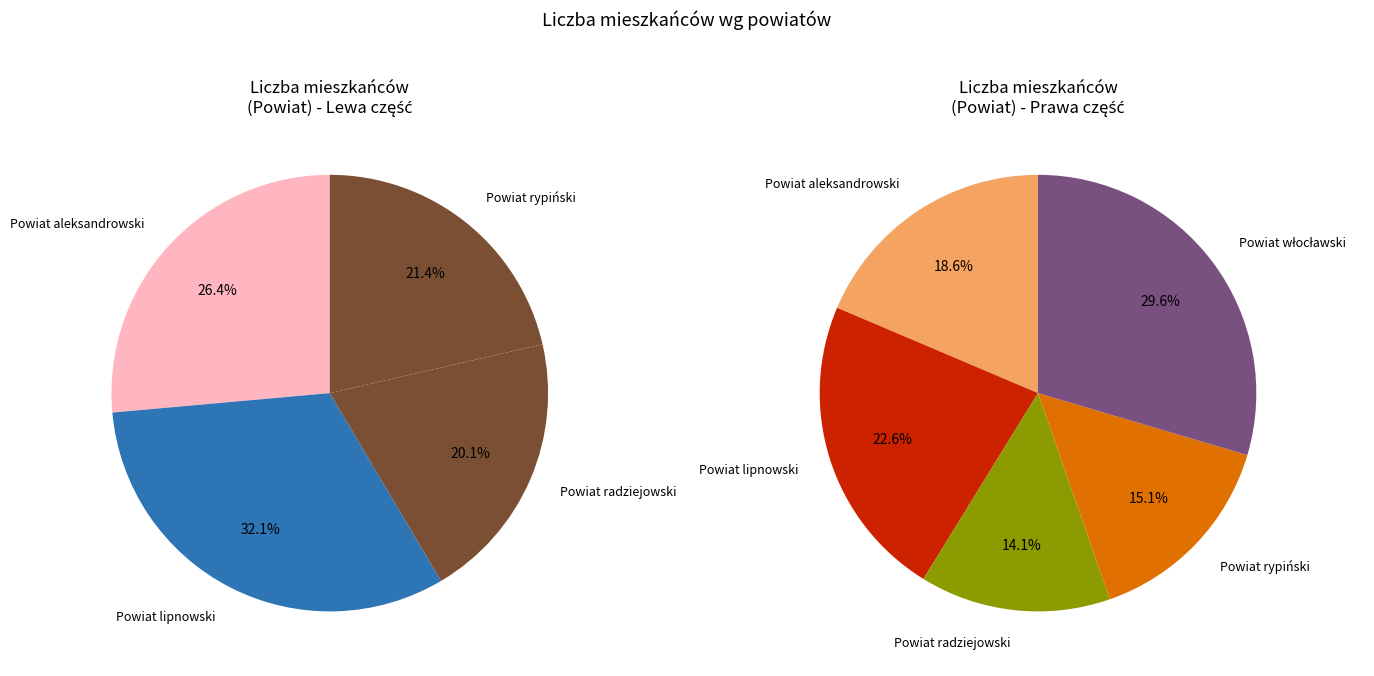

To the nearest percent, what is the average slice percentage?

20%